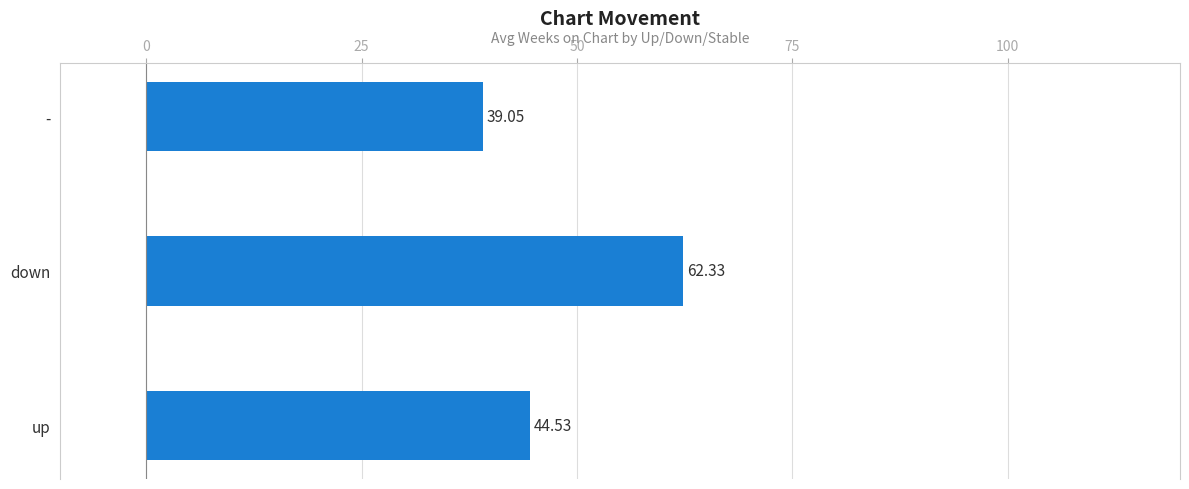

At which label is the value closest to 50?

up